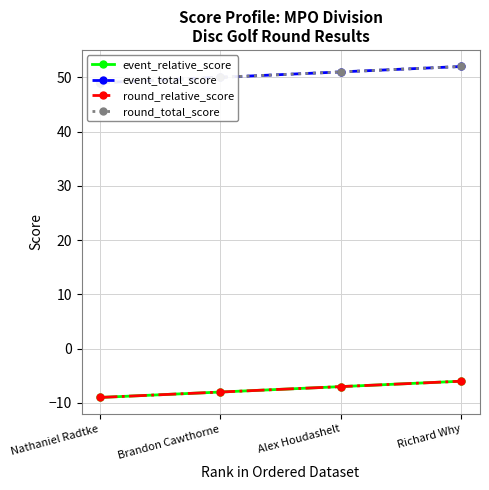

Is it true that round_total_score equals 88 at Richard Why?

False